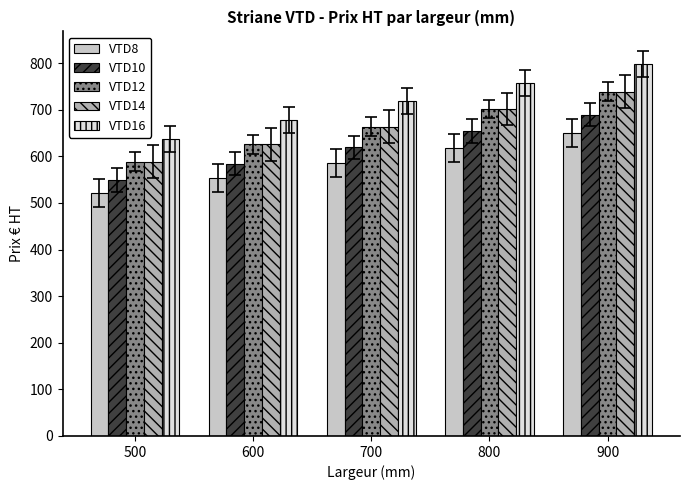

List the labels in order of VTD10 value, smallest first.

500, 600, 700, 800, 900